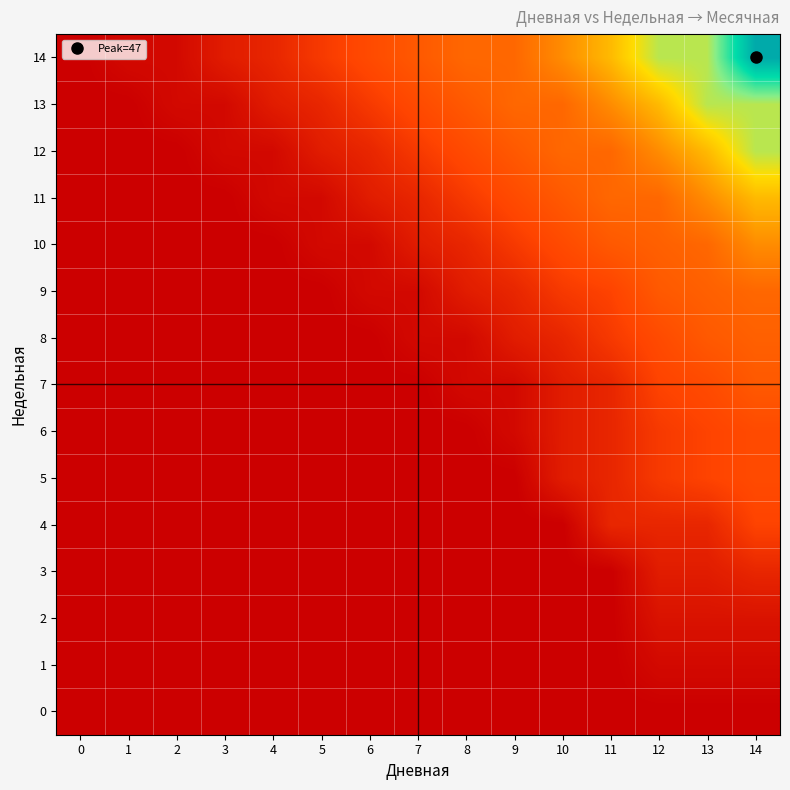

What is the total value across all series at 9?

57